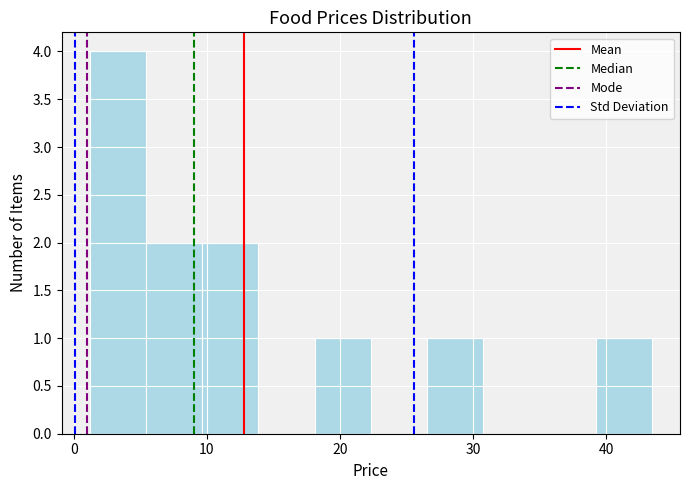

What is the height of the bar covering 39 to 43 on the x-axis? Neither the bar edges nor the heights are printed on the chart, so give them approximately, as read against the axes.

1